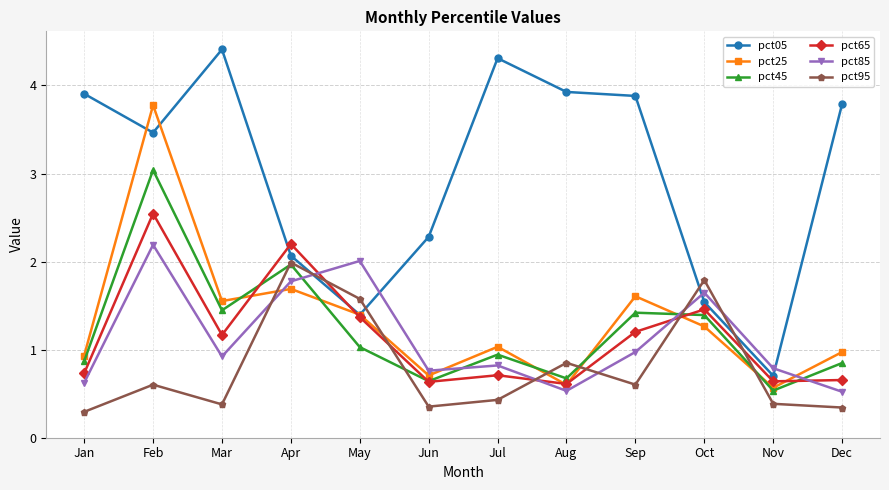

What is the difference between the pct95 values at Nov and May?

1.2